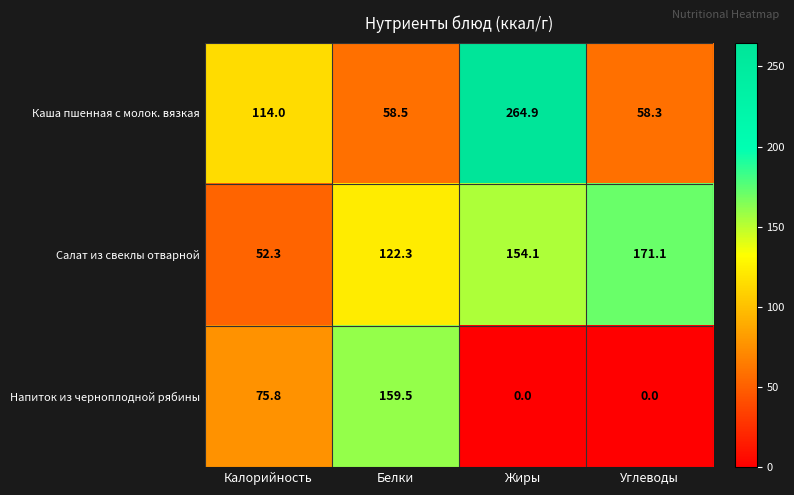

What is the approximate value of Каша пшенная с молок. вязкая at Жиры?

264.9